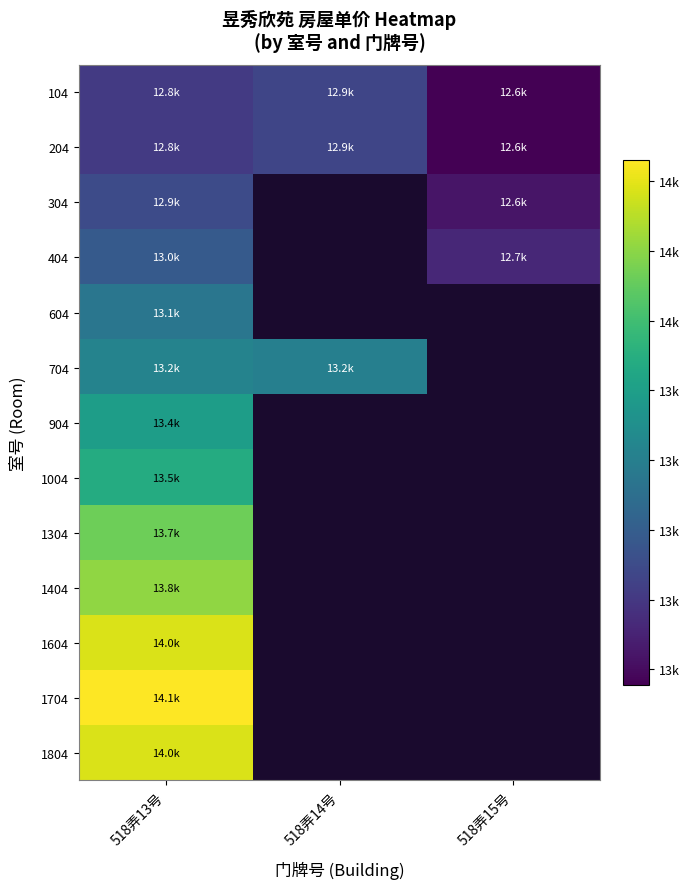

What is the lowest value of the 1304 series?

13727.0